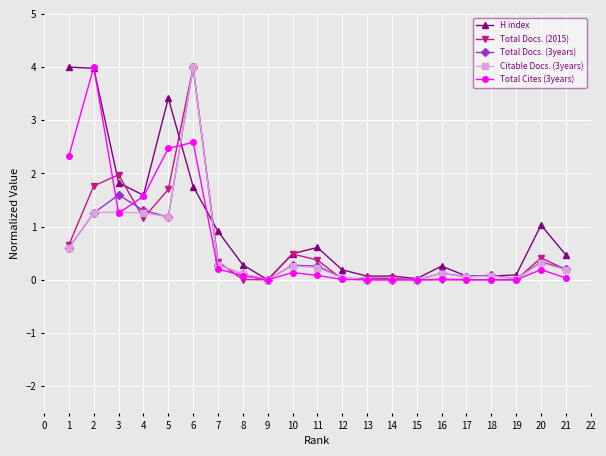

True or false: Total Docs. (3years) and Total Docs. (2015) intersect in this chart.

True